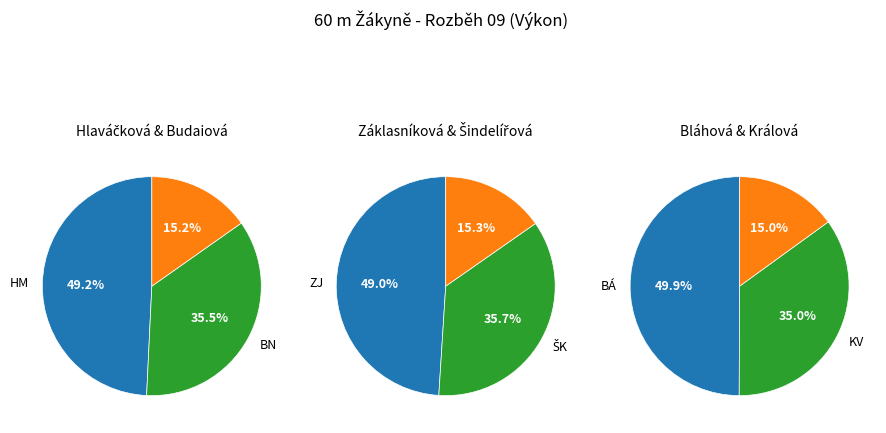

Is it true that Budaiová Nikola is 25% of the pie?

False